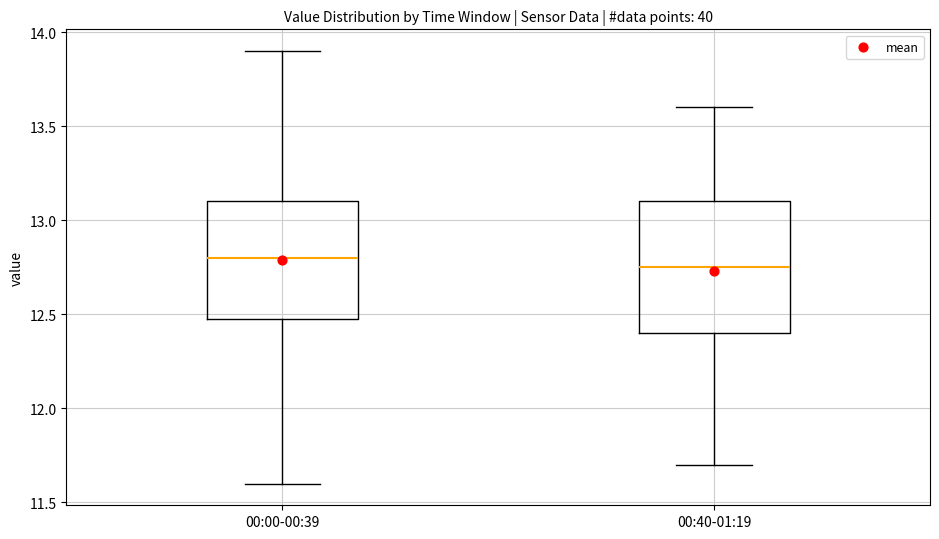

Where does the upper whisker of the box for 00:40-01:19 end on the y-axis? The values are not printed on the chart, so give them approximately, as read against the axis.

13.60